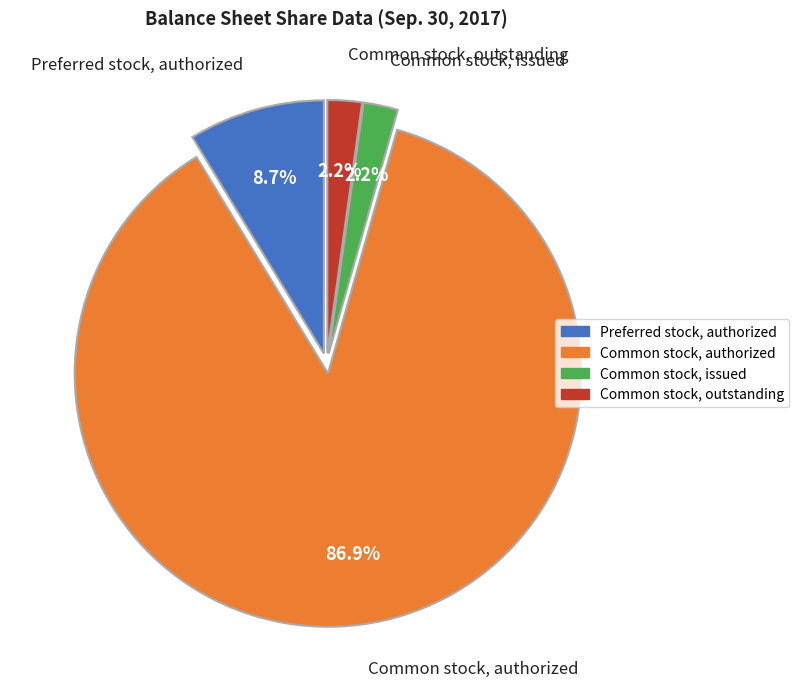

How much of the chart is everything except Common stock, issued?

97.8%